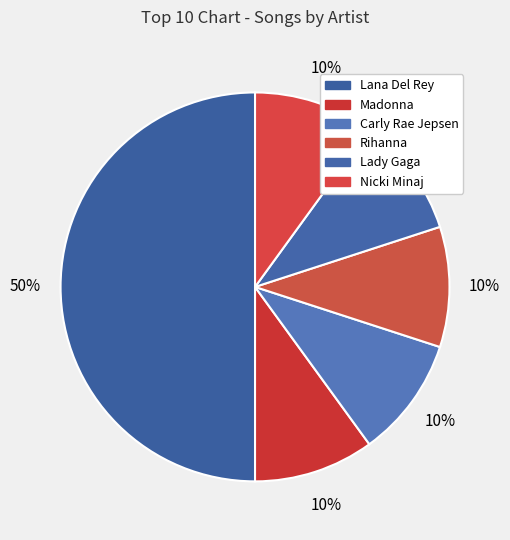

How many slices are in this pie chart?

6